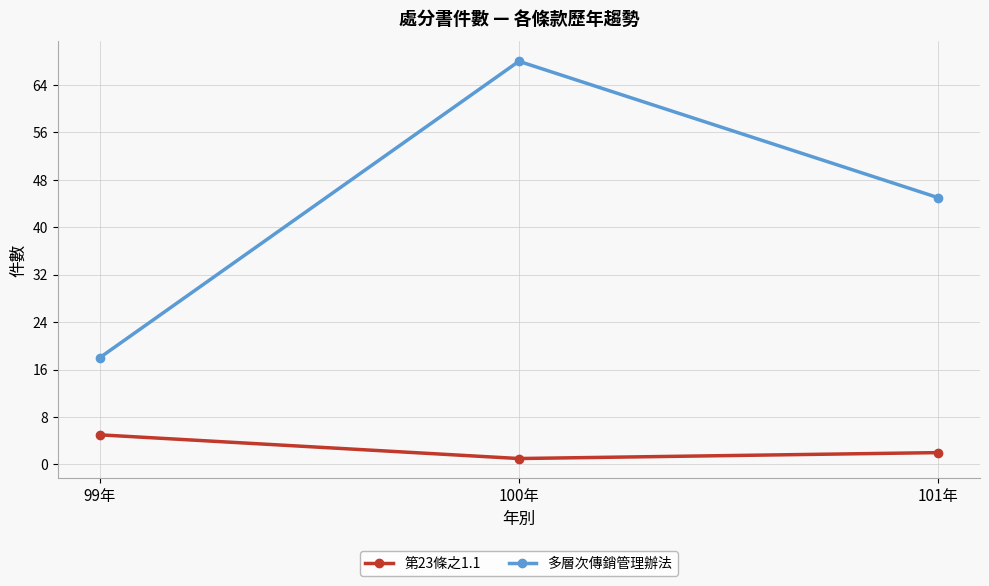

What is the total value across all series at 100年?

69